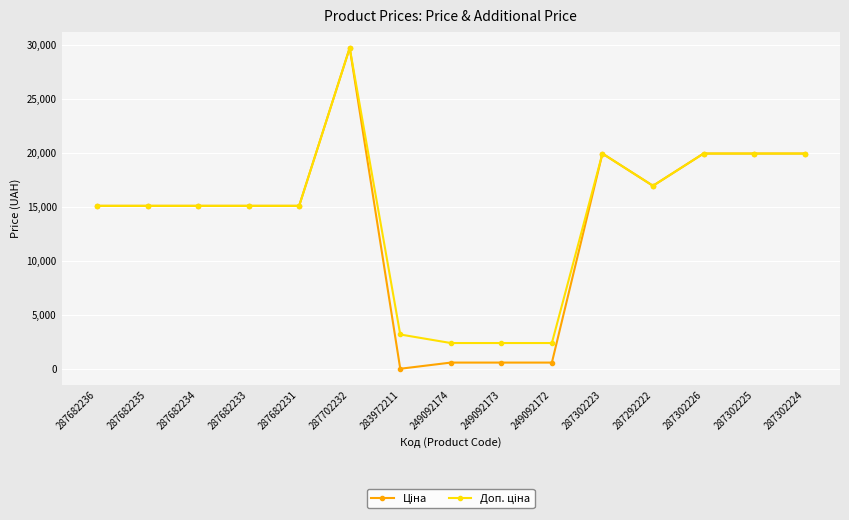

At which category is the sum across all series the highest?

287702232